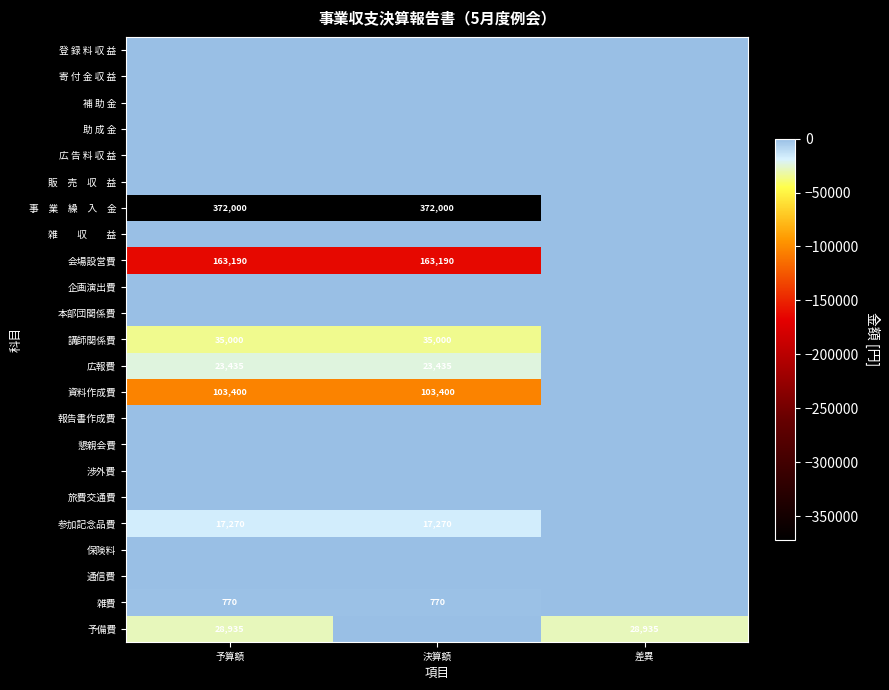

Which category has the highest value in the 事 業 繰 入 金 series?

差異